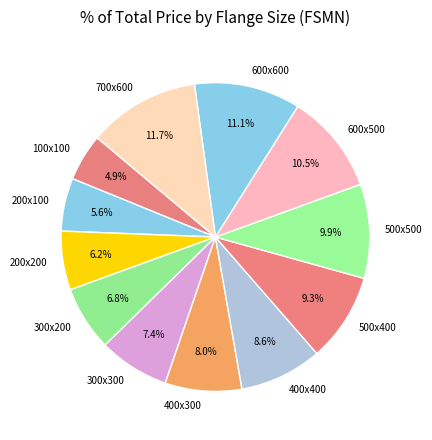

How many segments does this pie chart have?

12